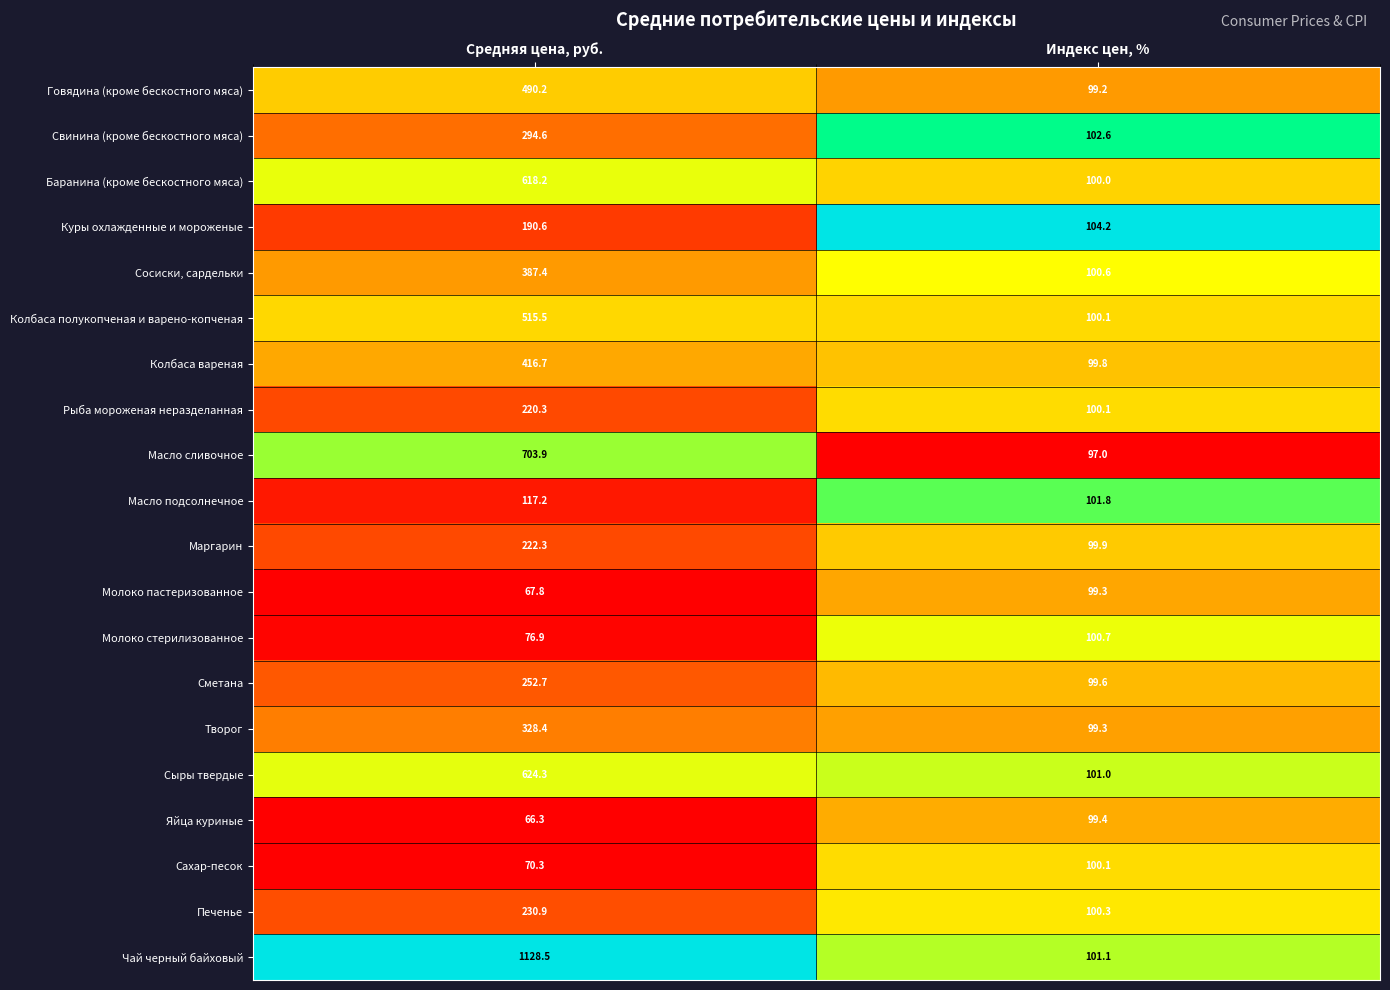

Which series has the largest total across all categories?

Чай черный байховый